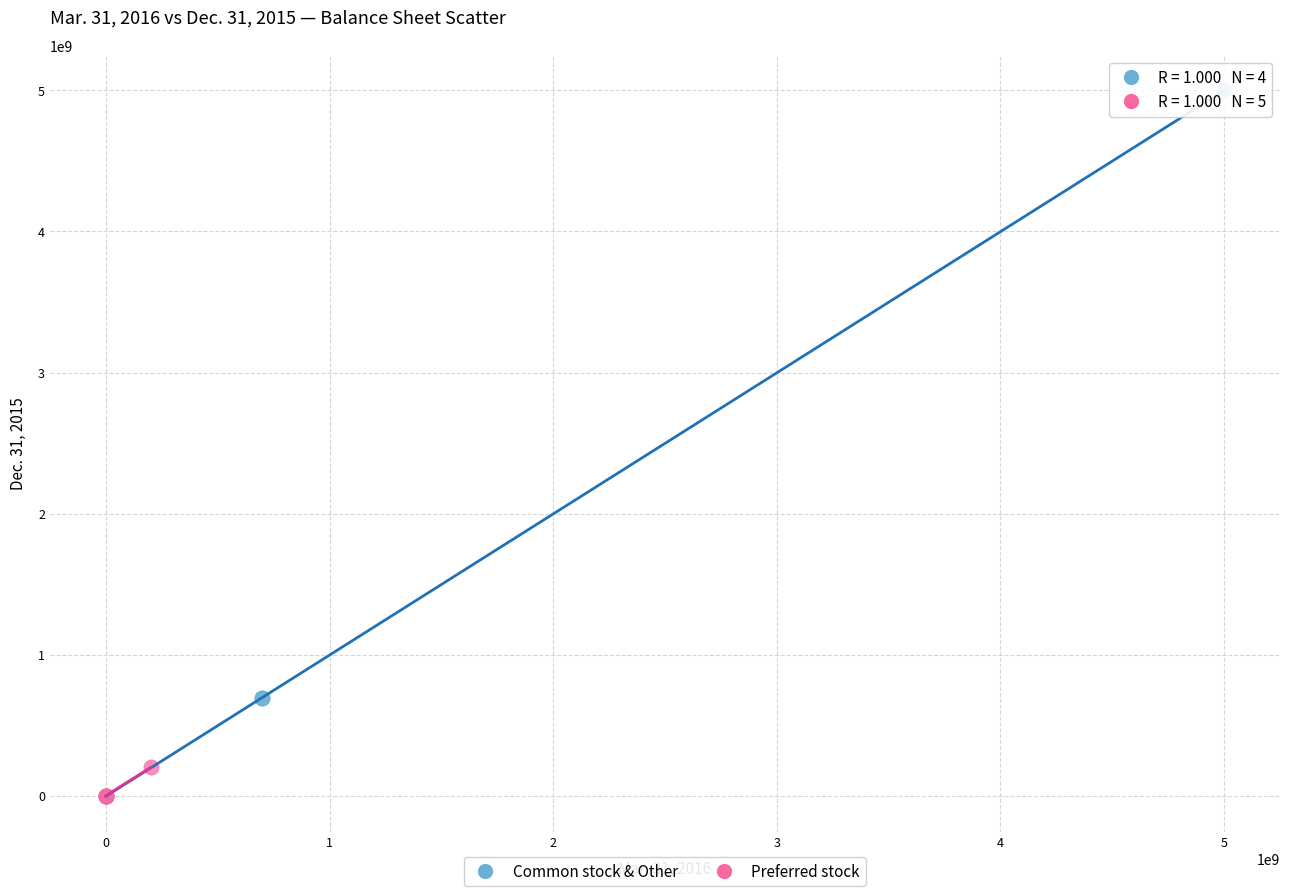

What are all the series names shown in the legend?

Common stock & Other, Preferred stock